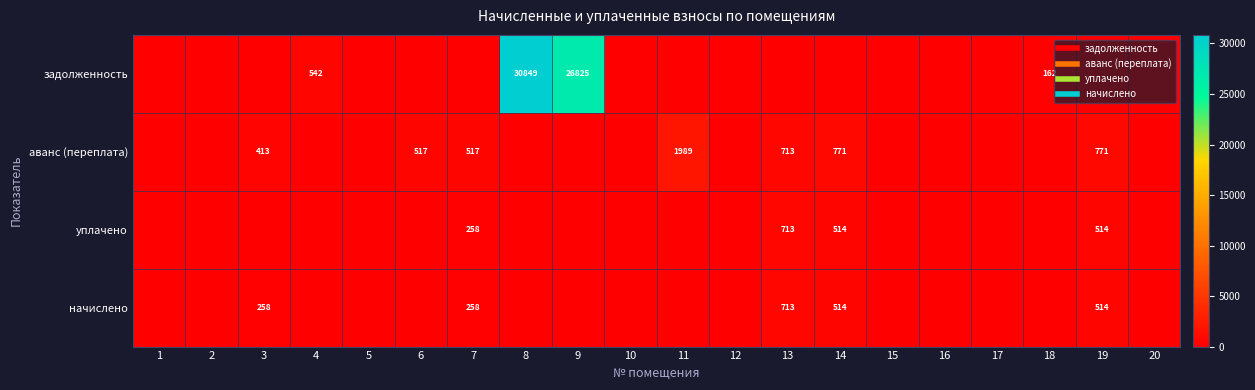

Rank the series by their maximum value, from highest to lowest.

задолженность, аванс (переплата), уплачено, начислено